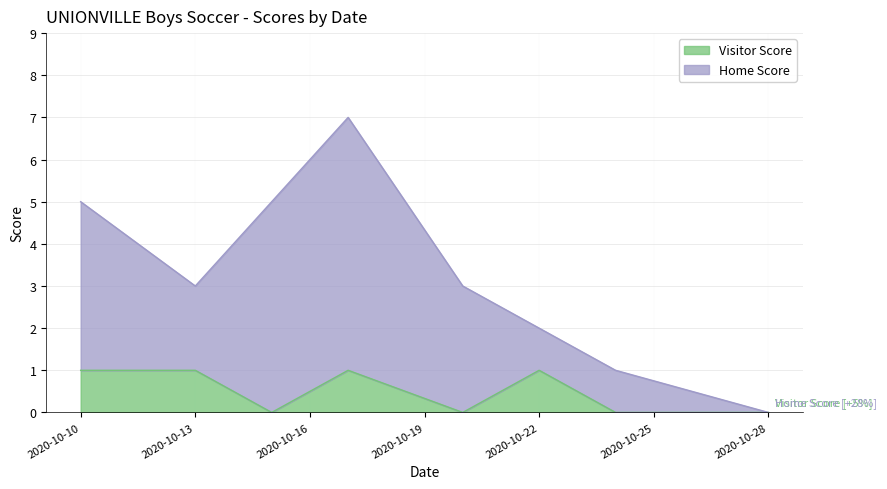

Reading left to right, list all the values displayed in this chart.

2020-10-10=1	2020-10-13=1	2020-10-15=0	2020-10-17=1	2020-10-20=0	2020-10-22=1	2020-10-24=0	2020-10-28=0